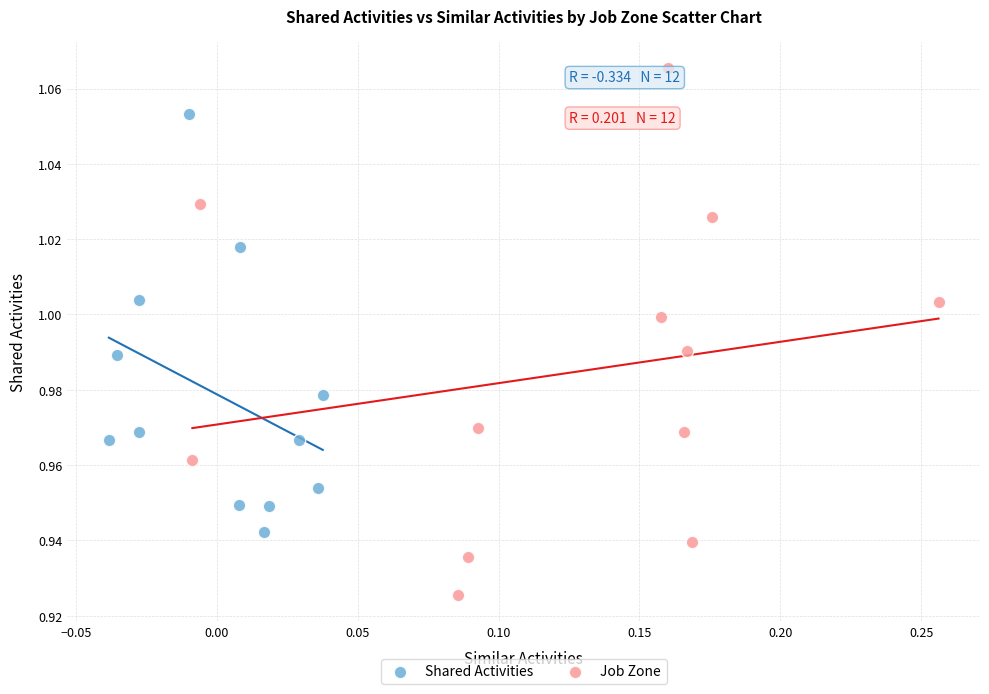

Which series has the widest spread of Y values?

Job Zone